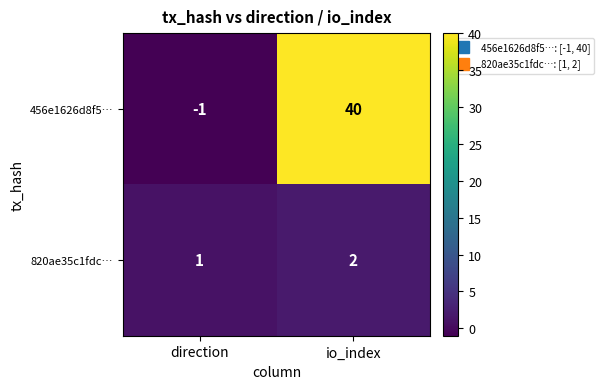

Which series changed the most between direction and io_index?

456e1626d8f5…